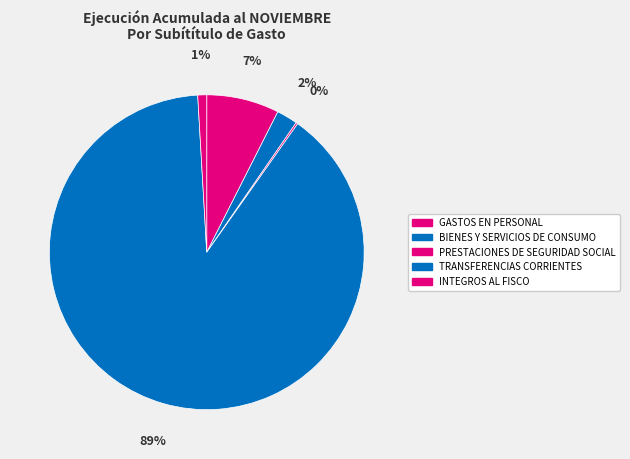

To the nearest percent, what is the difference between the largest and smallest slice percentages?

89%